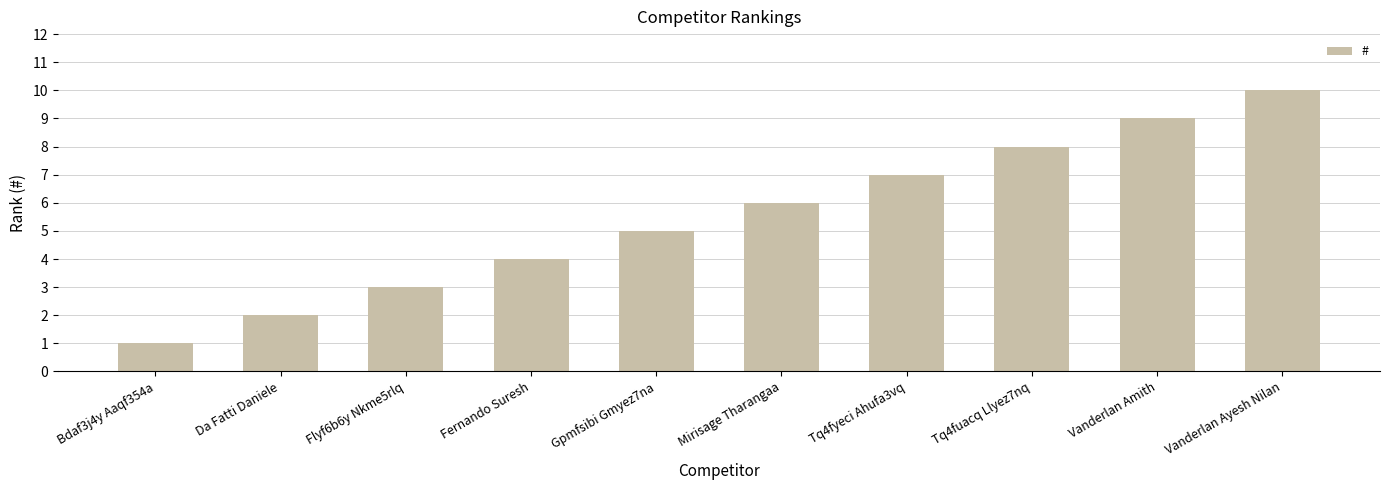

What position from the right is Bdaf3j4y Aaqf354a?

10